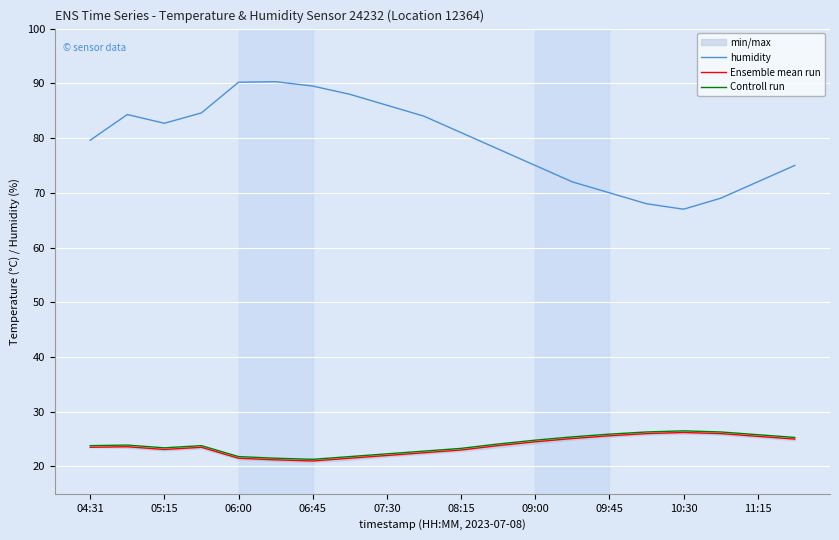

How many values in the humidity series are below 81?

10